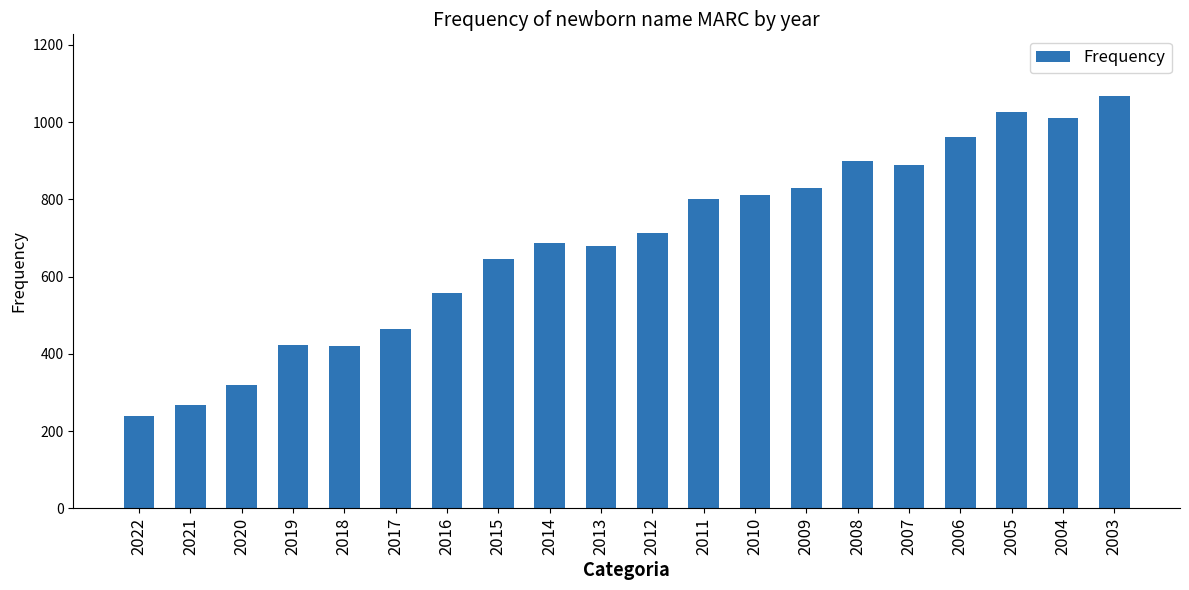

The chart shows a value of 423 at 2019. True or false?

True